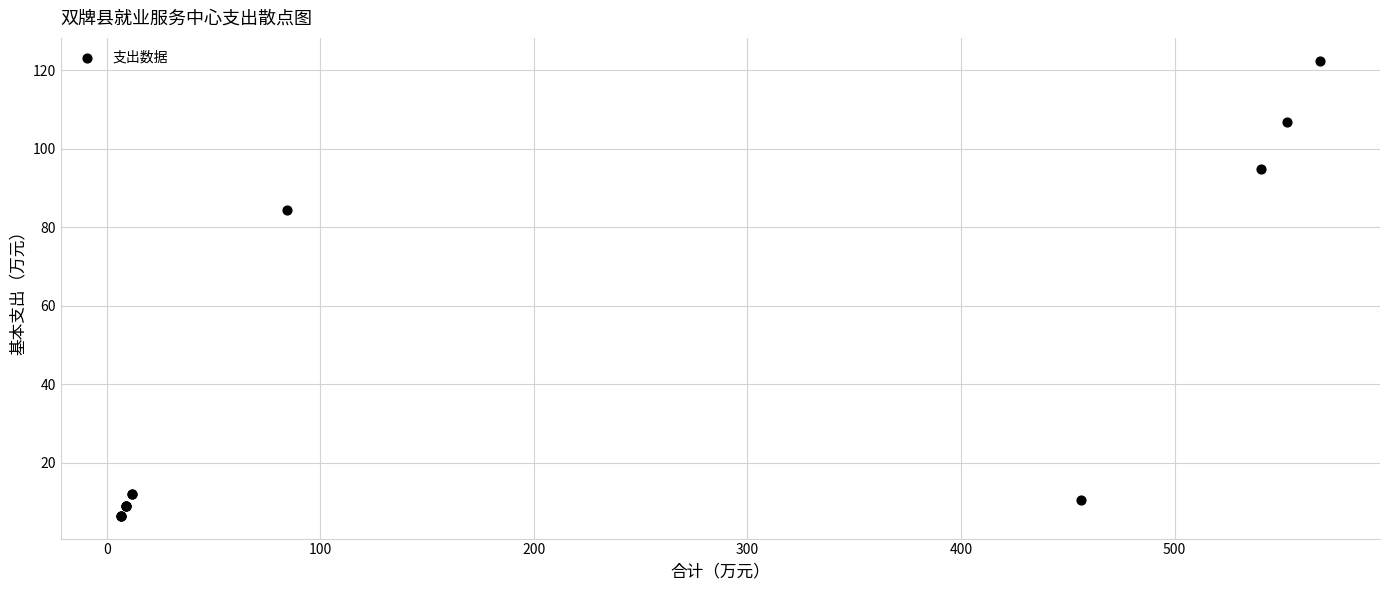

What Y value in the scatter plot is closest to 64?

84.5